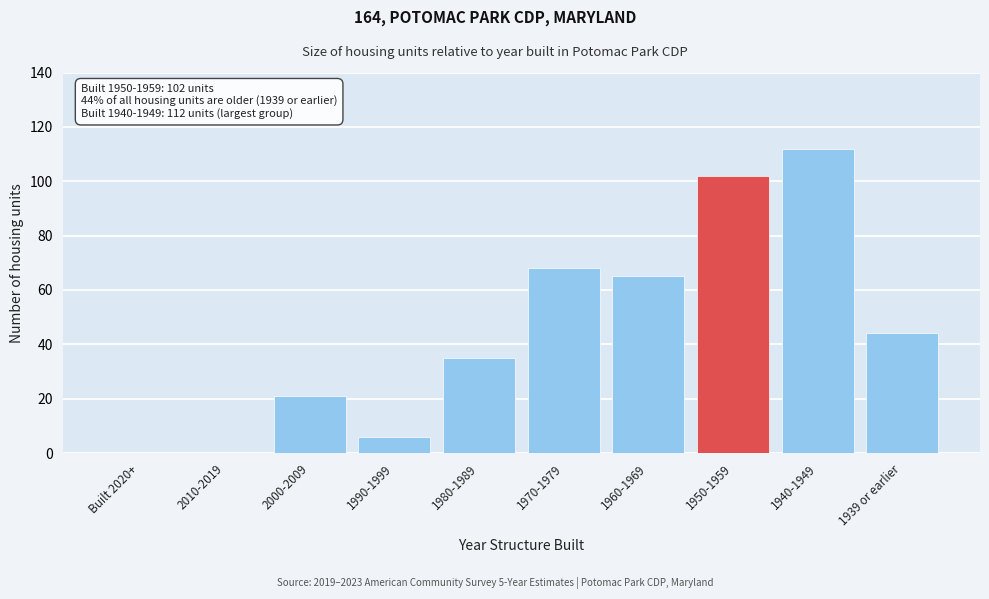

Reading left to right, what are all the values shown in this chart?

Built 2020+=0	2010-2019=0	2000-2009=21	1990-1999=6	1980-1989=35	1970-1979=68	1960-1969=65	1950-1959=102	1940-1949=112	1939 or earlier=44